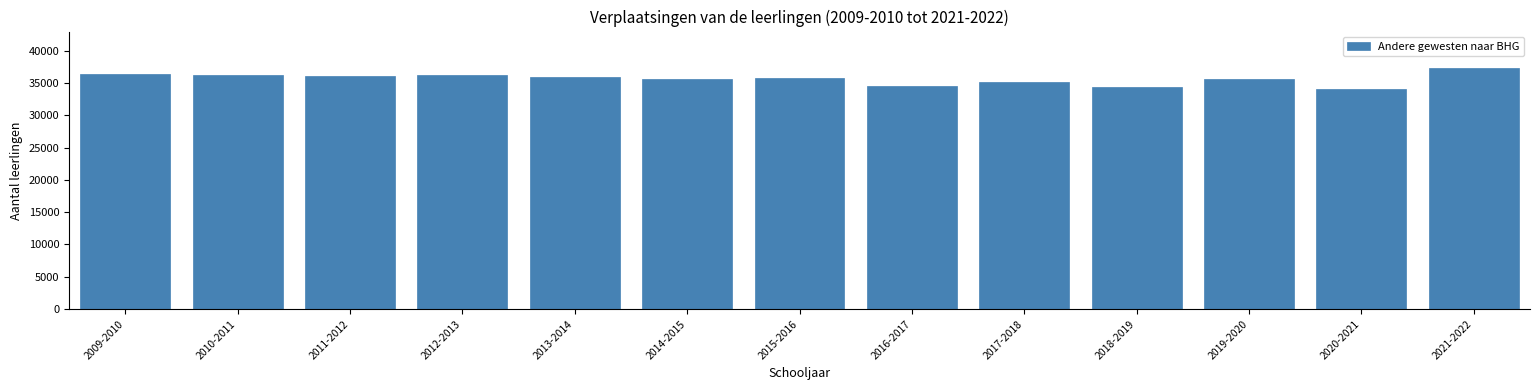

What is the maximum value shown in the chart?

37346